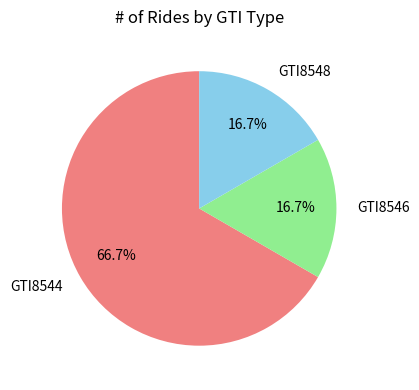

What is the ratio of the value at GTI8546 to the value at GTI8548?

1.0